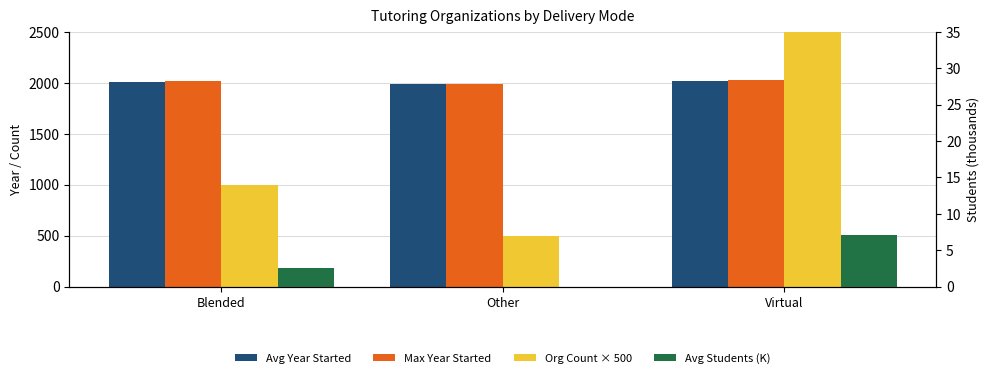

What is the average value of the Org Count × 500 series?

1333.3